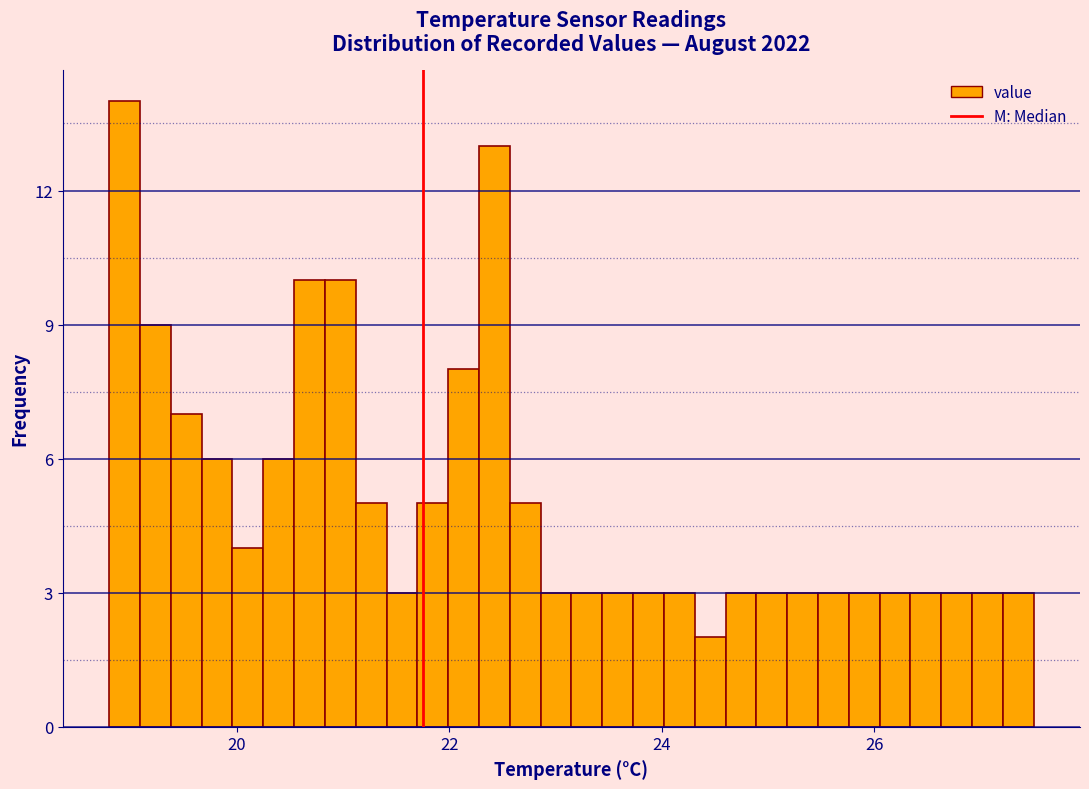

Around what value on the x-axis is the tallest bar? Give the approximate position of its centre, as read against the axis.

19.0